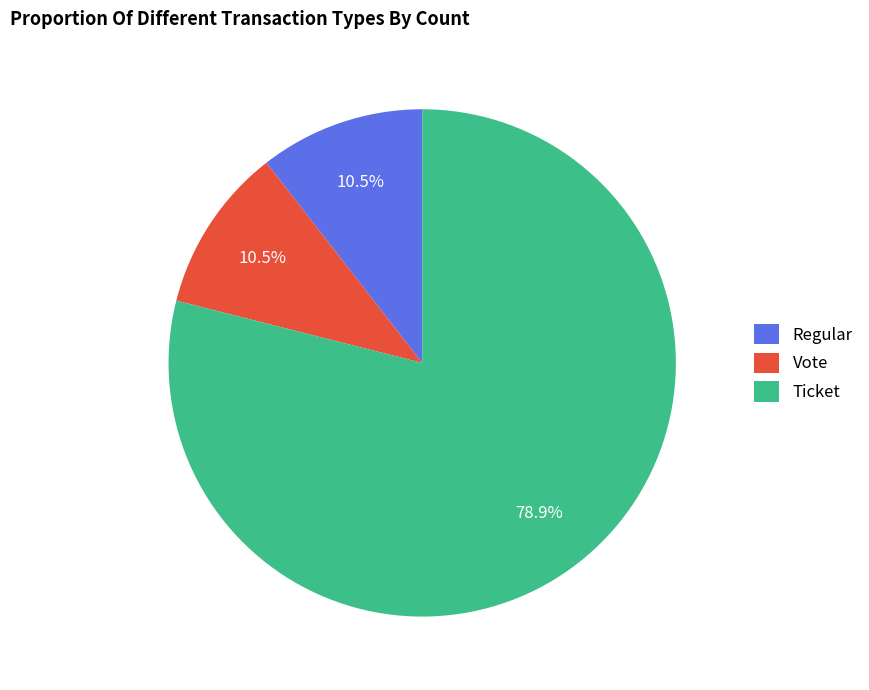

To the nearest percent, what is the average slice percentage?

33%